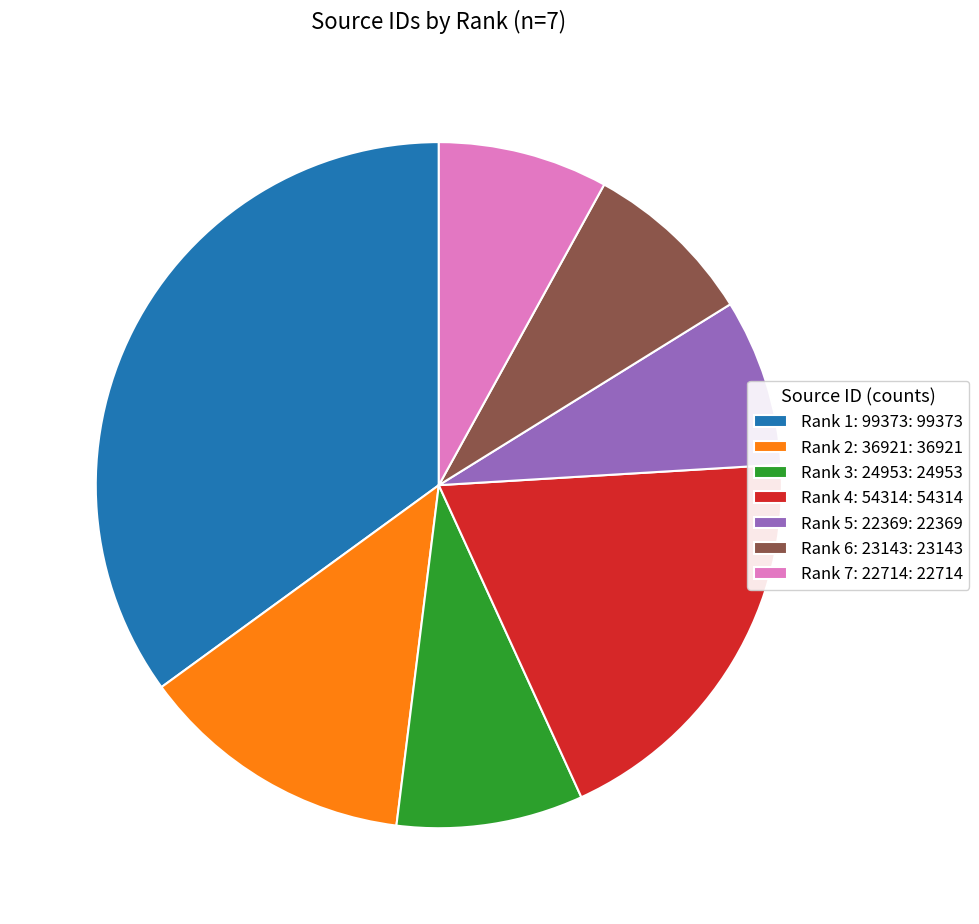

Is the sum of Rank 1: 99373 and Rank 7: 22714 greater than half?

No